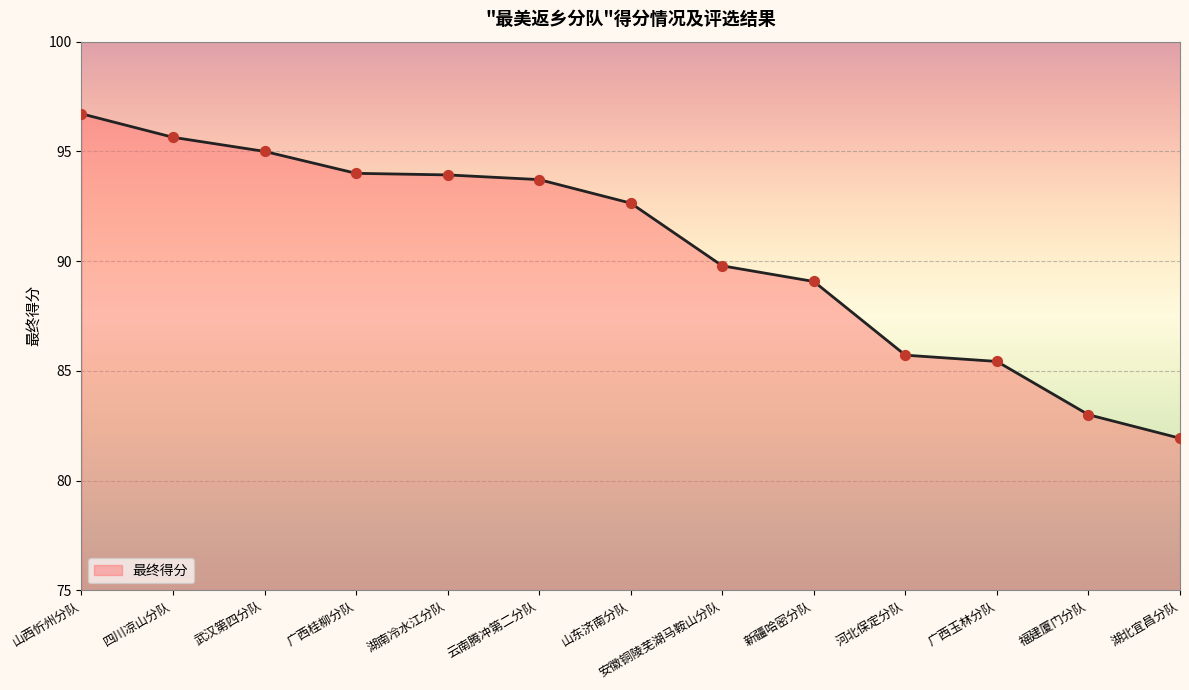

Approximately how many times larger is the value at 山东济南分队 compared to 广西桂柳分队?

1.0